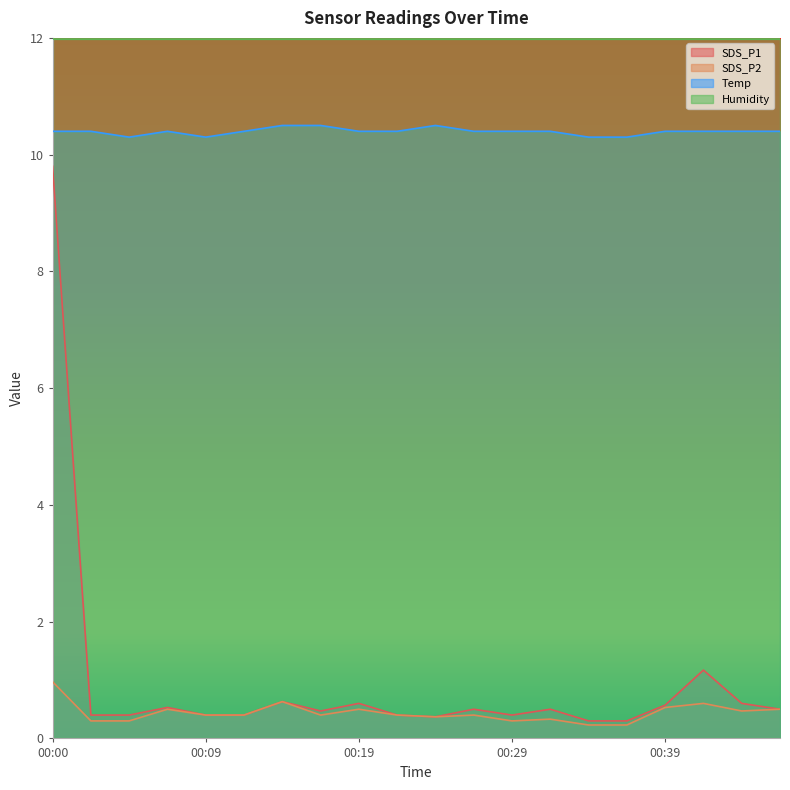

What is the value of the SDS_P1 point at the 20th from the left?

0.5